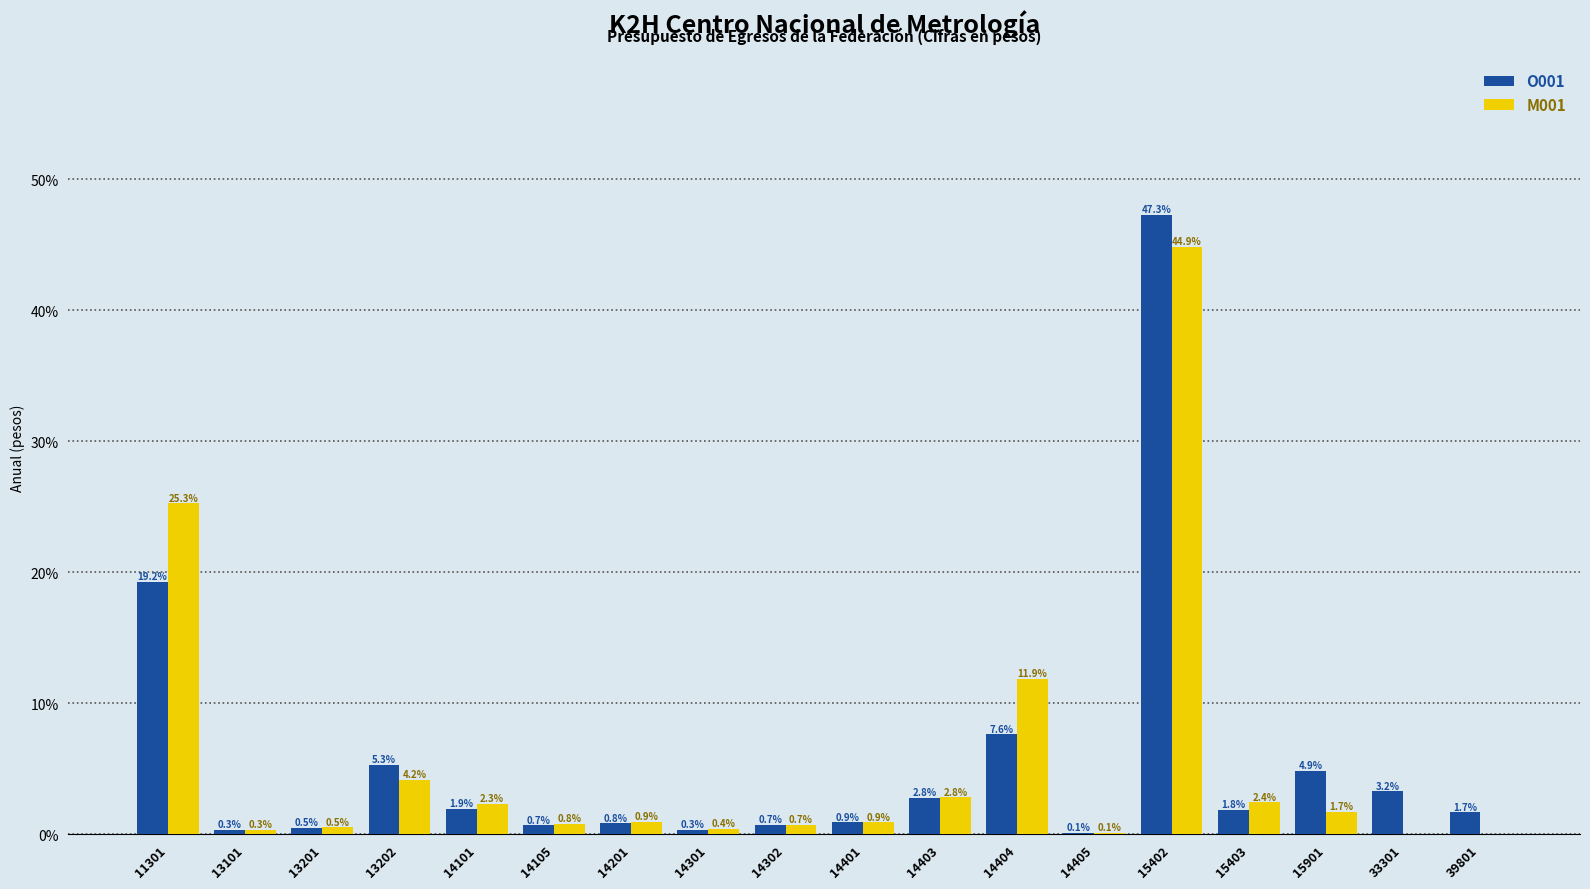

Reading left to right, what are all the values shown in this chart?

O001: 19.2	0.3	0.5	5.3	1.9	0.7	0.8	0.3	0.7	0.9	2.8	7.6	0.1	47.3	1.8	4.9	3.2	1.7
M001: 25.3	0.3	0.5	4.2	2.3	0.8	0.9	0.4	0.7	0.9	2.8	11.9	0.1	44.9	2.4	1.7	0.0	0.0